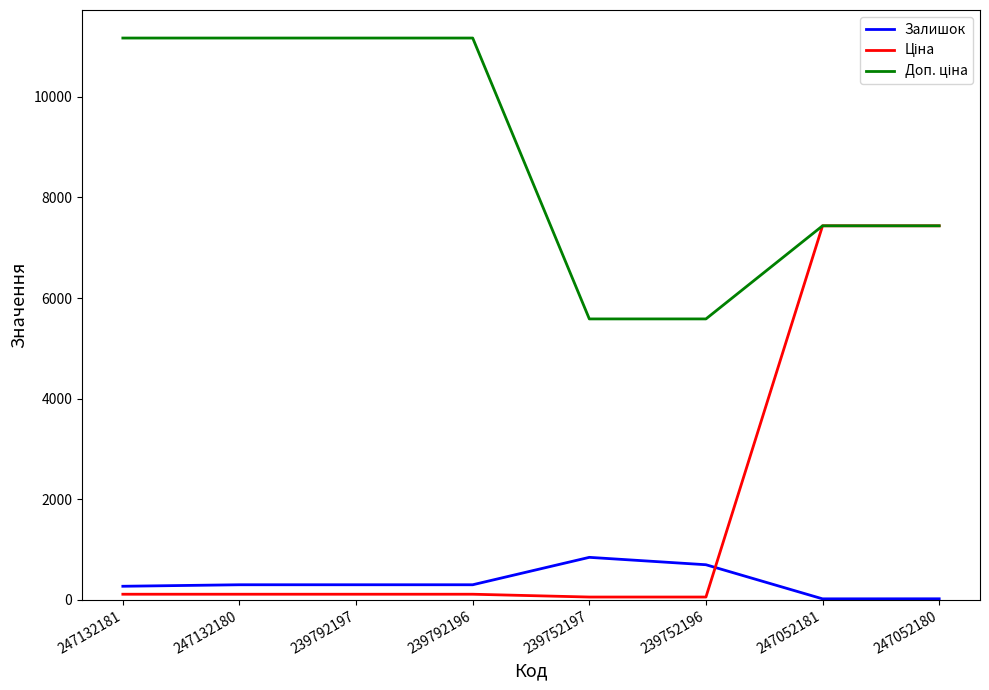

What is the spread (max minus min) of values at 247132181?

11057.3